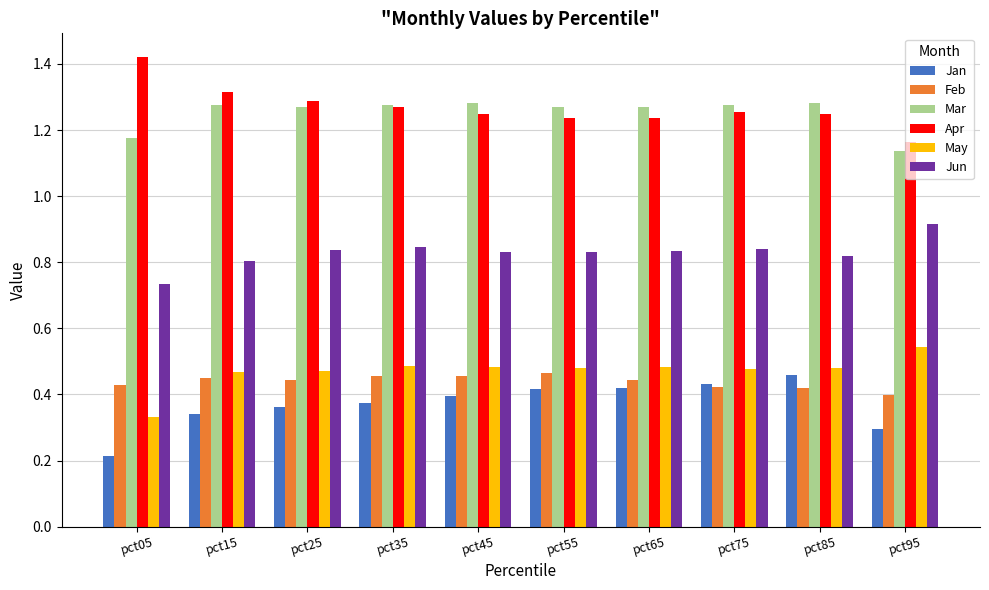

What is the sum of all Jan values?

3.7